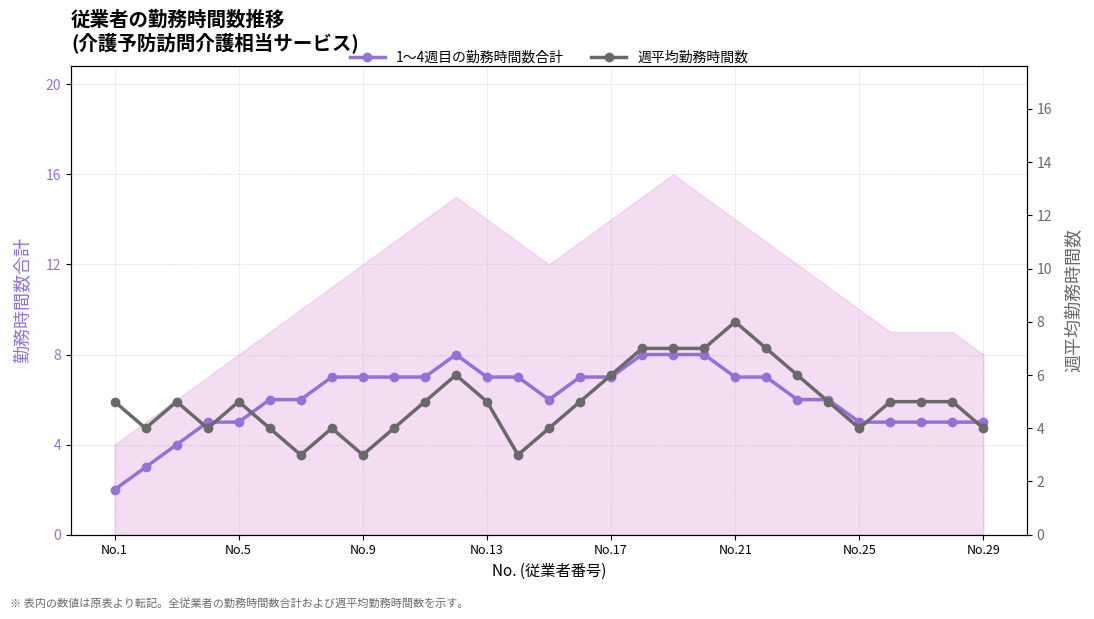

At which label does 1〜4週目の勤務時間数合計 reach its minimum?

No.1